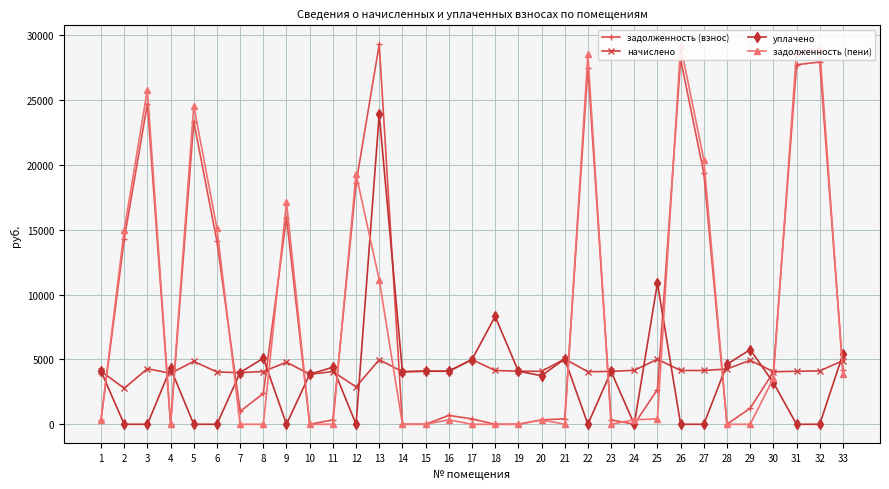

What is the highest value of the задолженность (пени) series?

29200.3